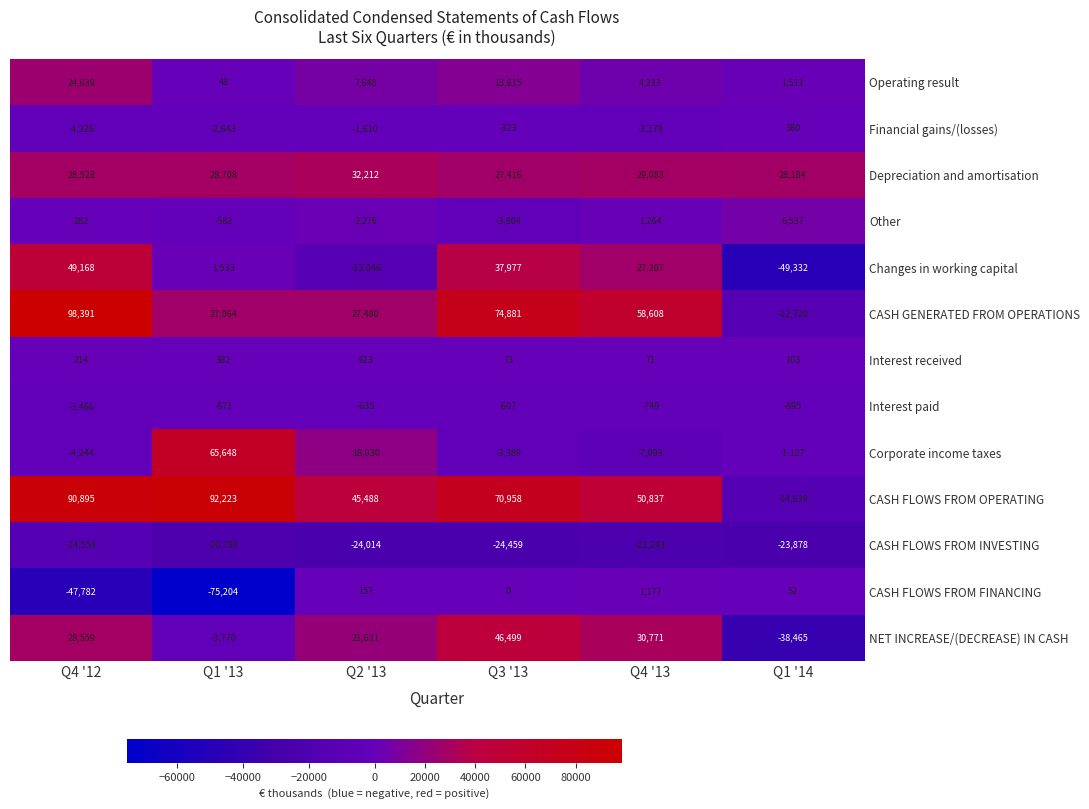

The NET INCREASE/(DECREASE) IN CASH series shows -3770 at Q1 '13. True or false?

True